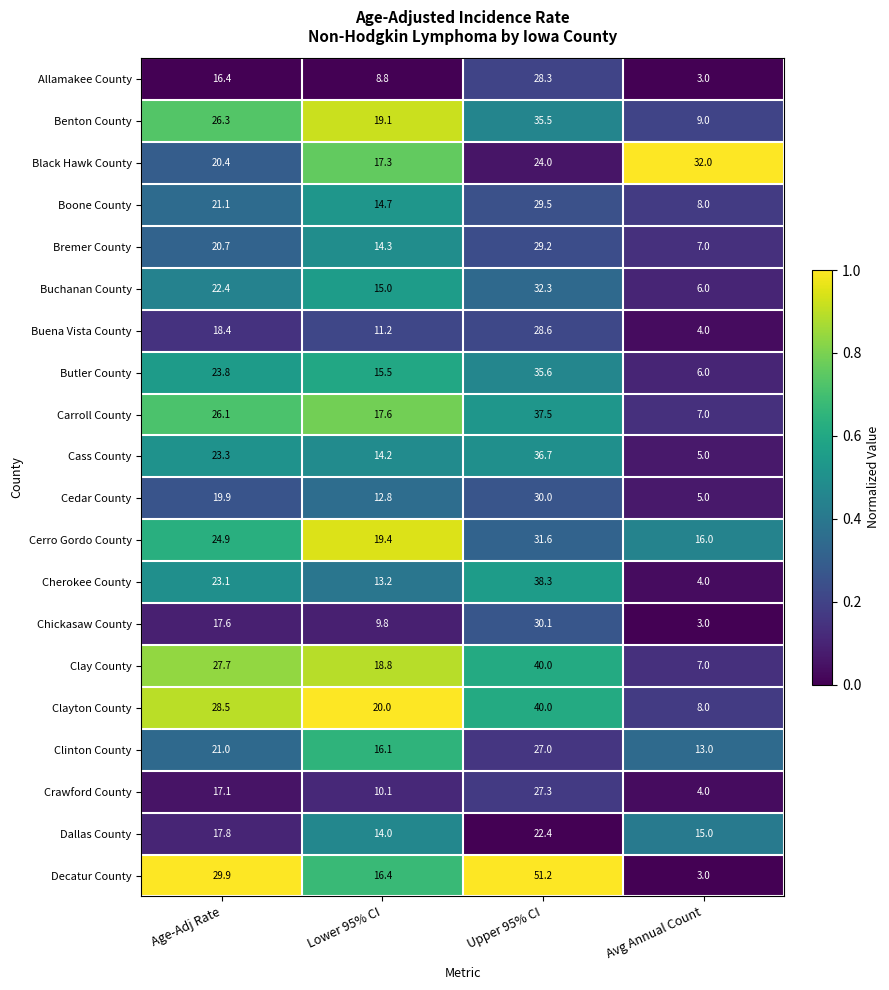

What is the total value across all series at Upper 95% CI?

655.1